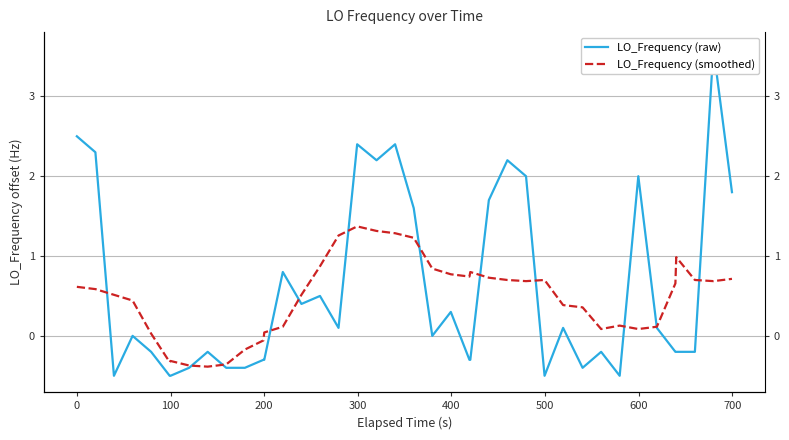

True or false: LO_Frequency (smoothed) has a value of 0.7 at 200.

False